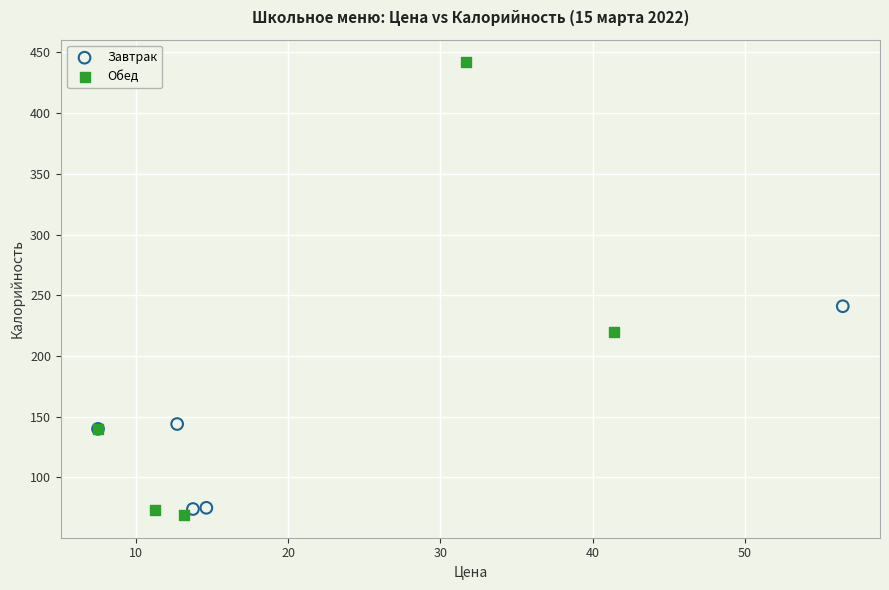

Which series contains the lowest Y value?

Обед